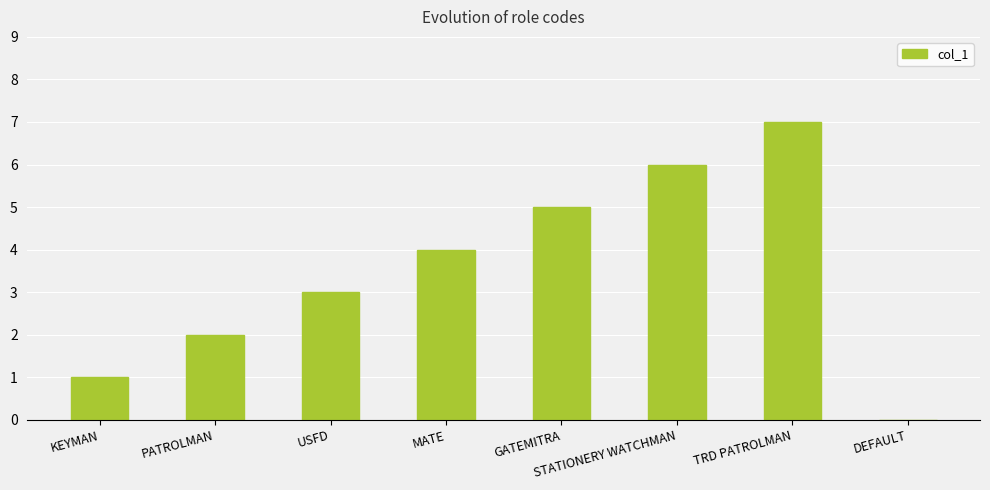

What is the sum of all values?

28